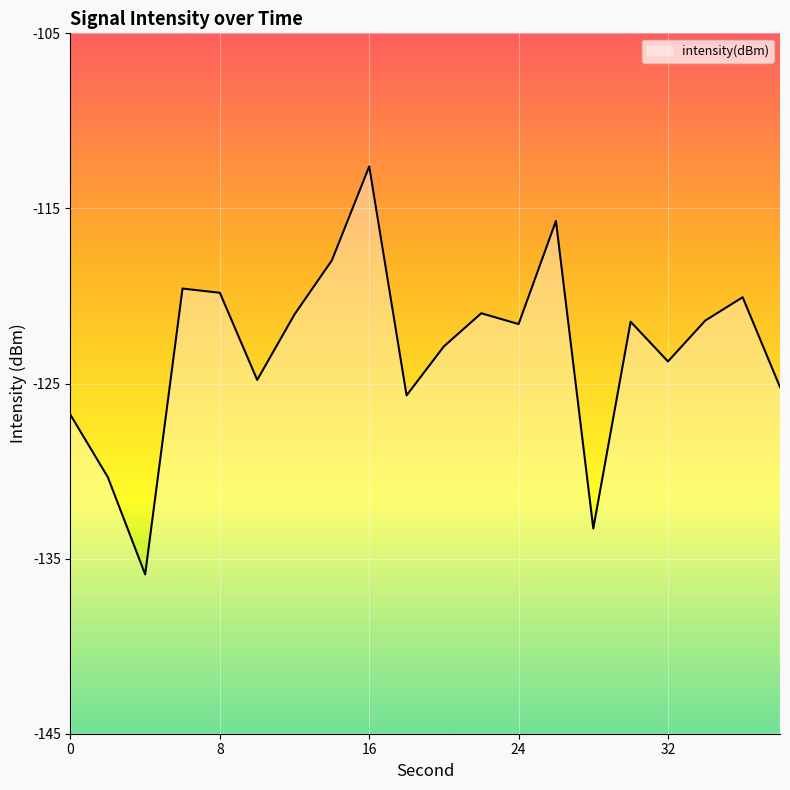

Does the chart display data point markers on the line(s)?

No